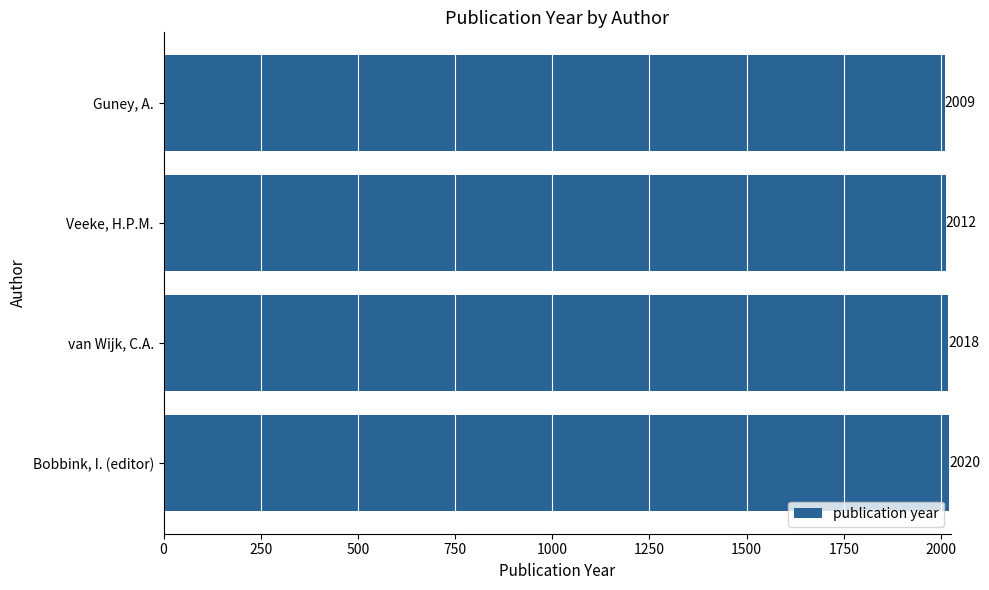

Does the chart contain stacked bars?

No